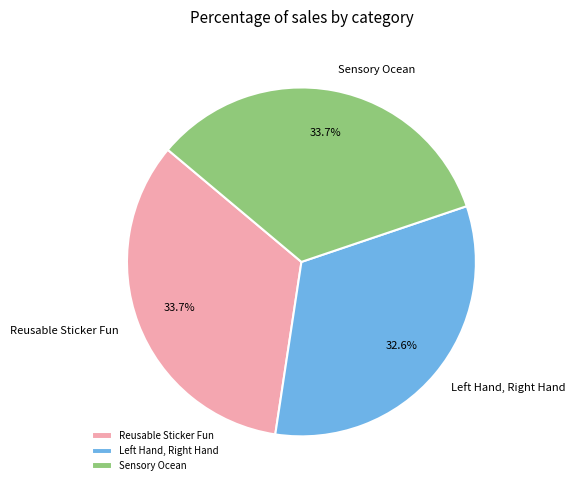

Is there a majority slice in this chart?

No